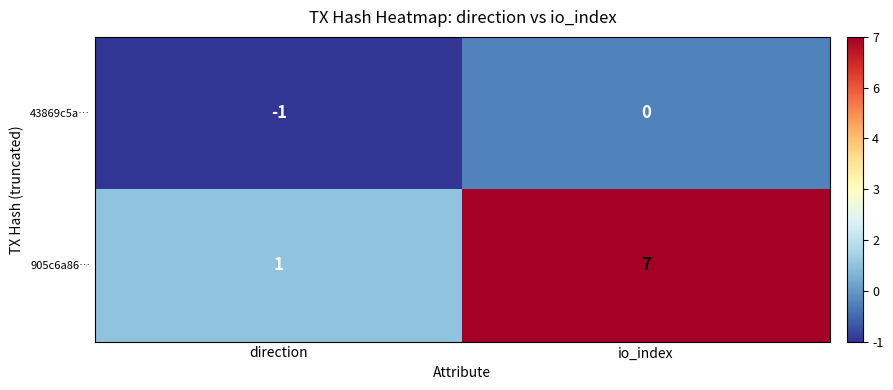

What is the average value of the 905c6a86… series?

4